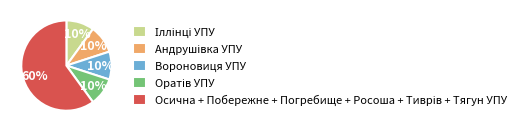

Is there a majority slice in this chart?

Yes